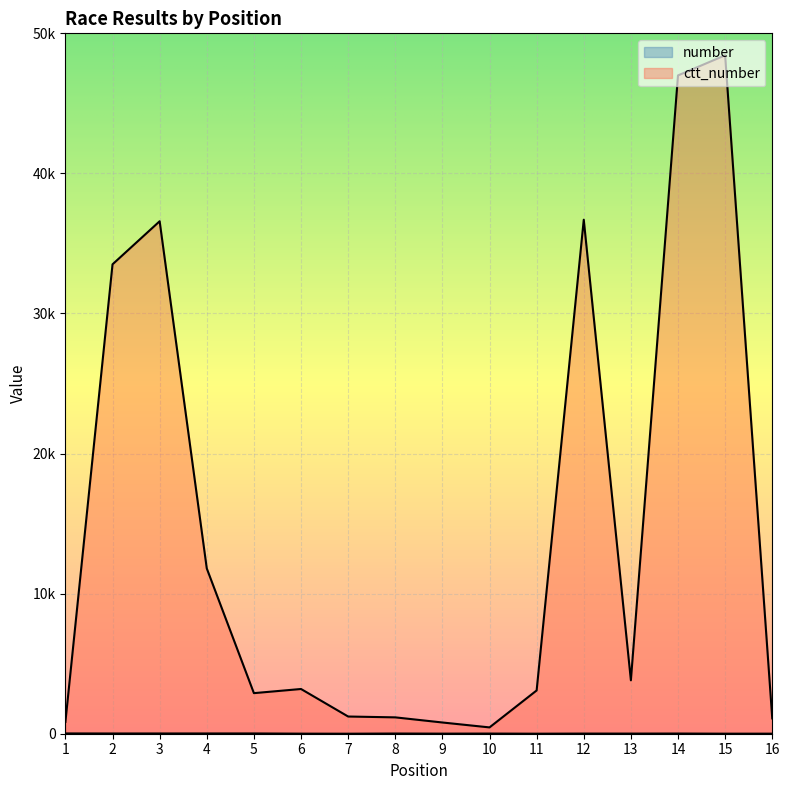

At how many categories does at least one series exceed 46829?

2